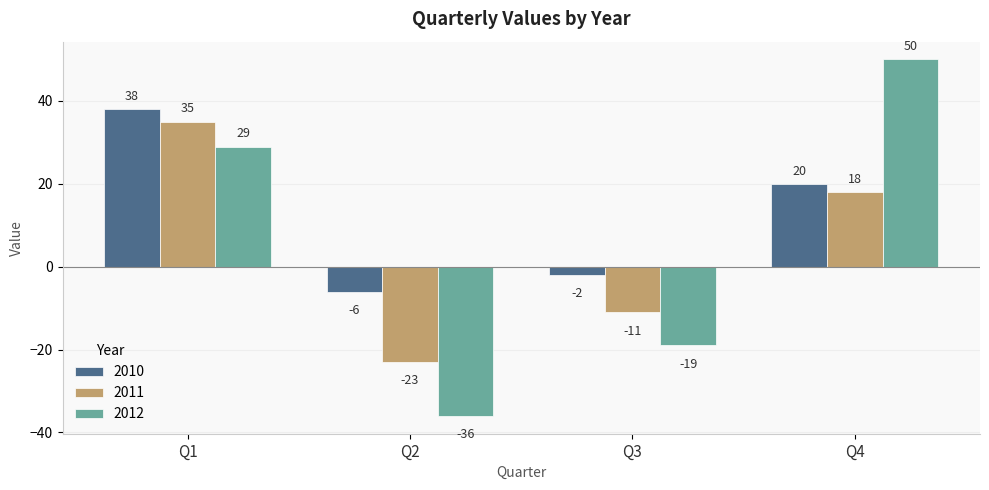

At which category is the sum across all series the highest?

Q1